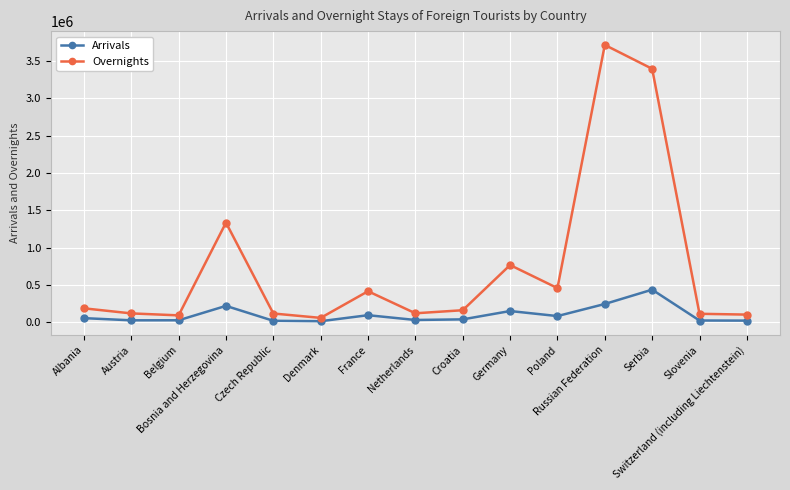

Which series has the largest range (max minus min)?

Overnights